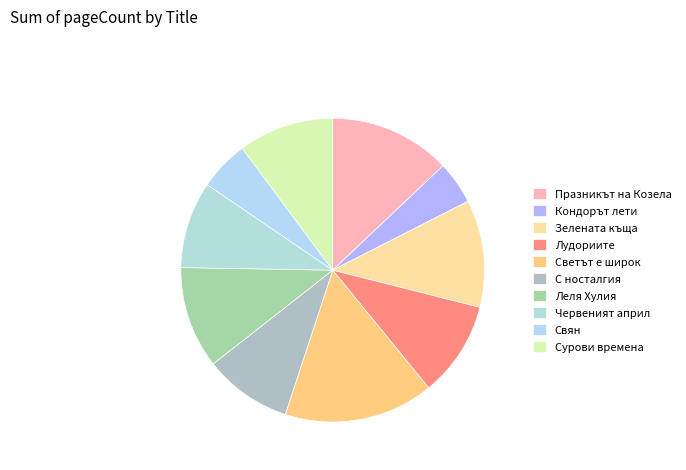

The Червеният април slice represents 9% of the pie. True or false?

True